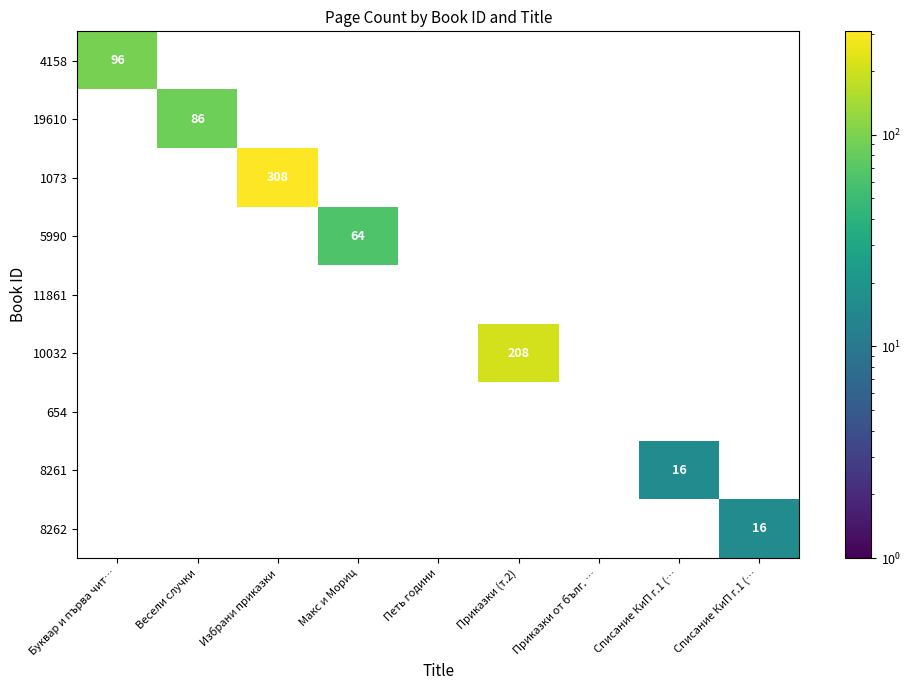

Which series has the largest range (max minus min)?

1073